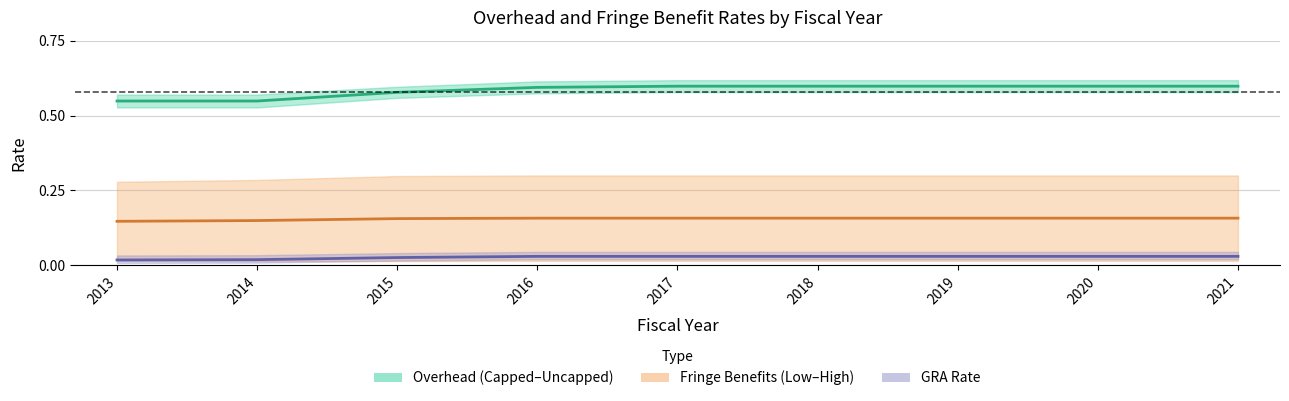

At which label is Overhead_Capped closest to 0?

2013